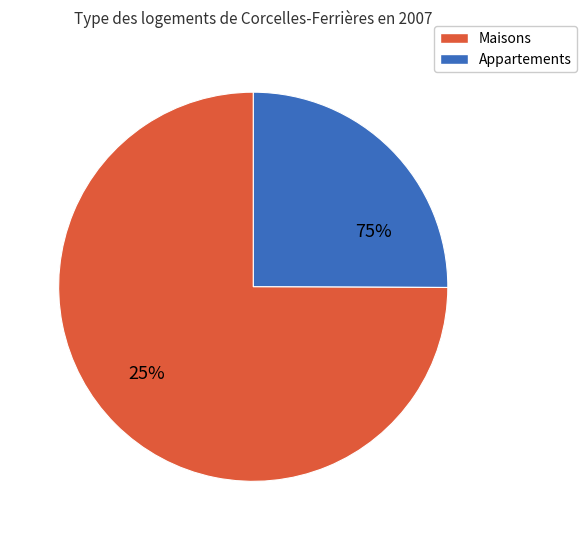

Is it true that TRCN0000491281 is 22% of the pie?

False